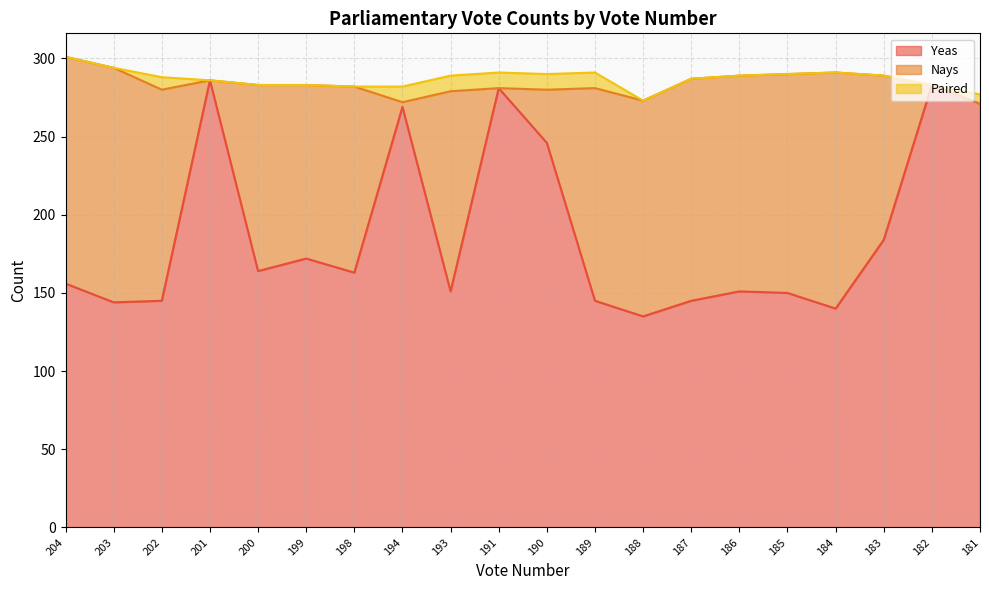

Which has a higher value, 185 or 181?

181